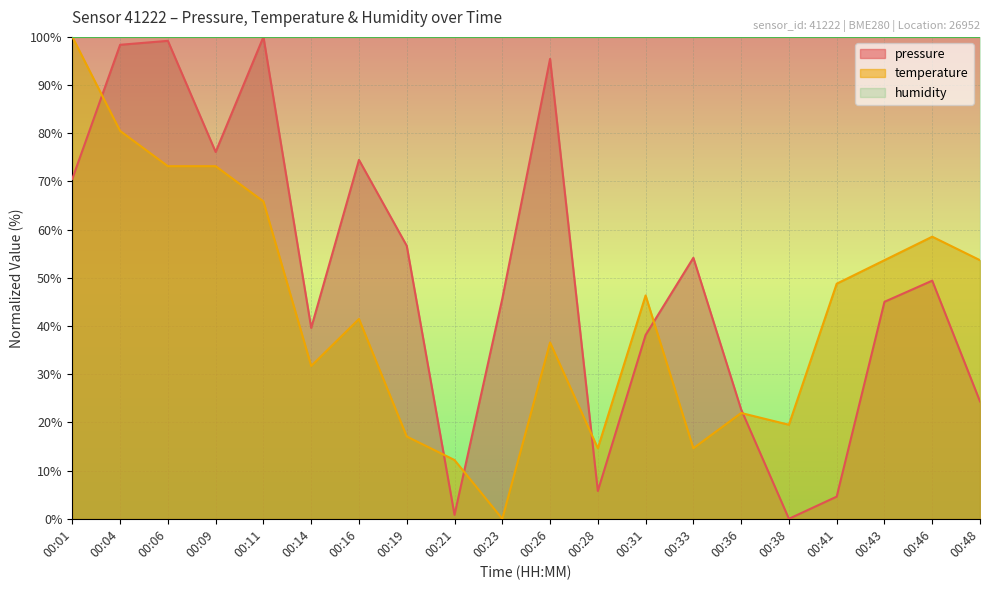

At which category does pressure reach its first local valley?

00:09